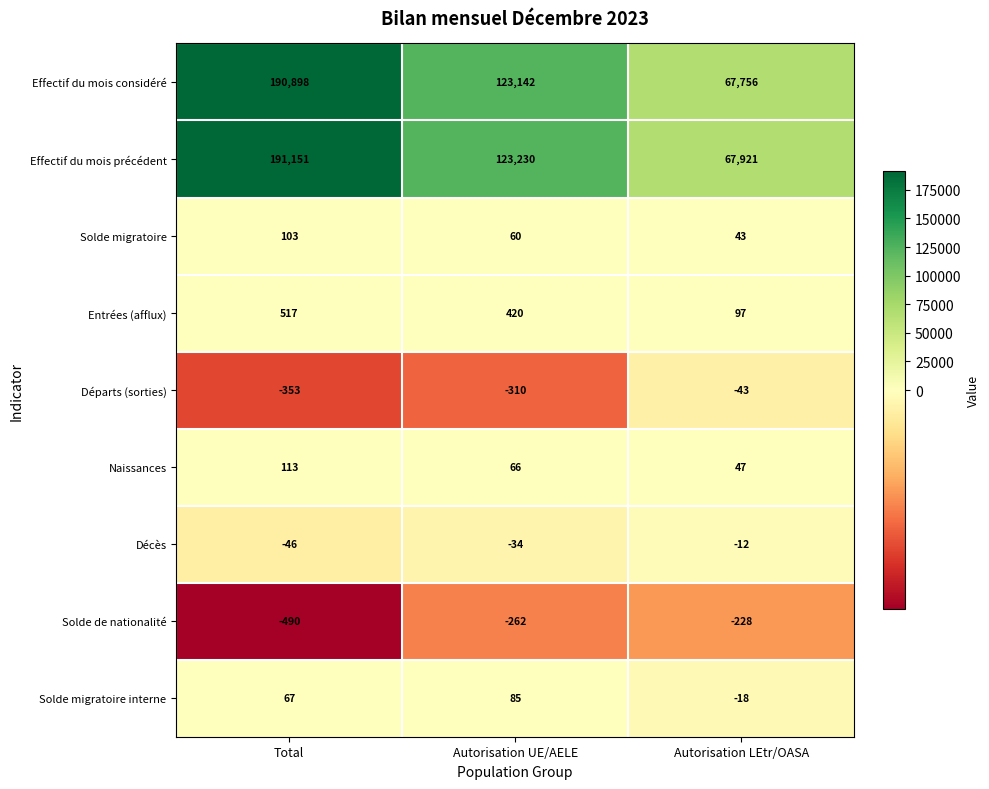

What is the average value of the Naissances series?

75